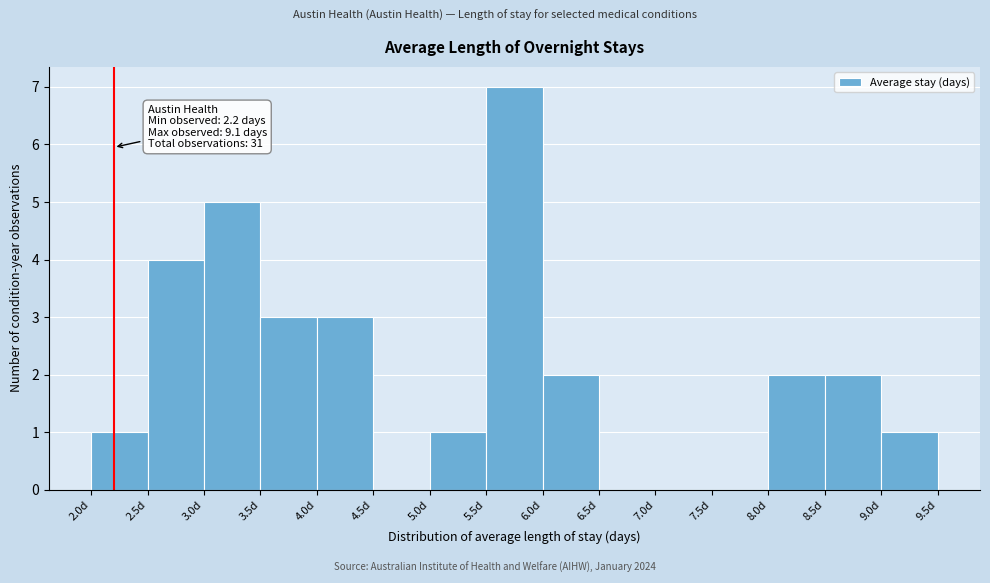

Which range on the x-axis has the tallest bar?

5.5 to 6.0